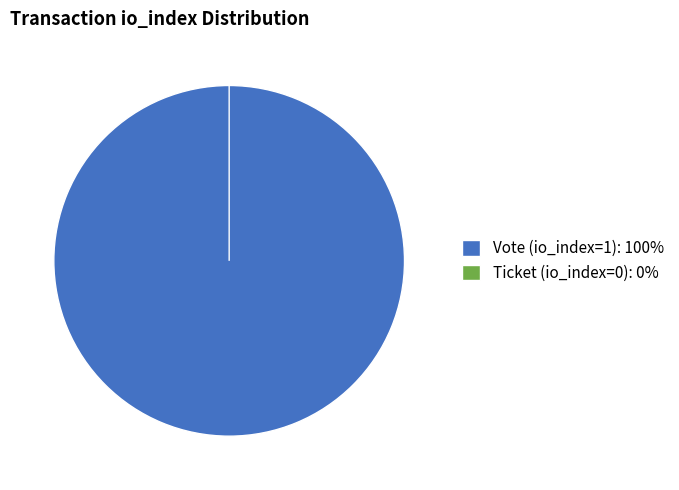

How many segments does this pie chart have?

2